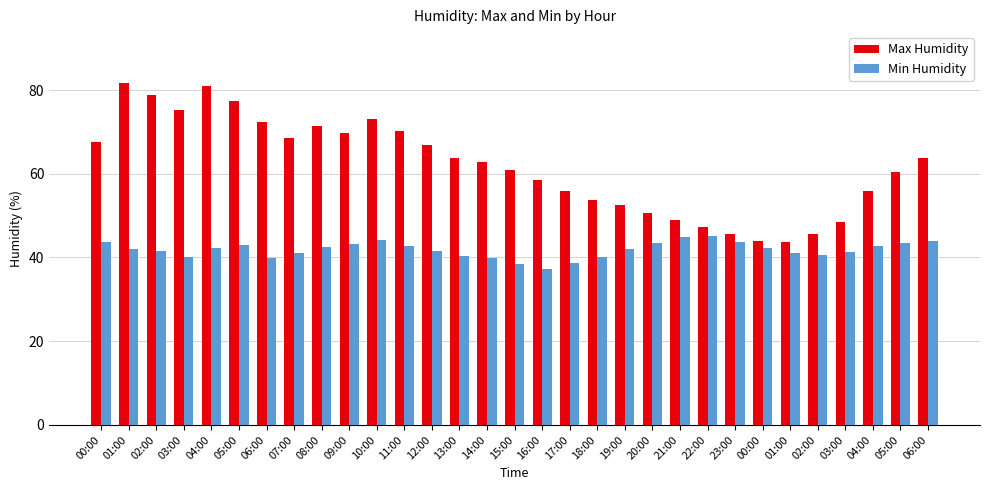

At how many categories does at least one series exceed 41?

31